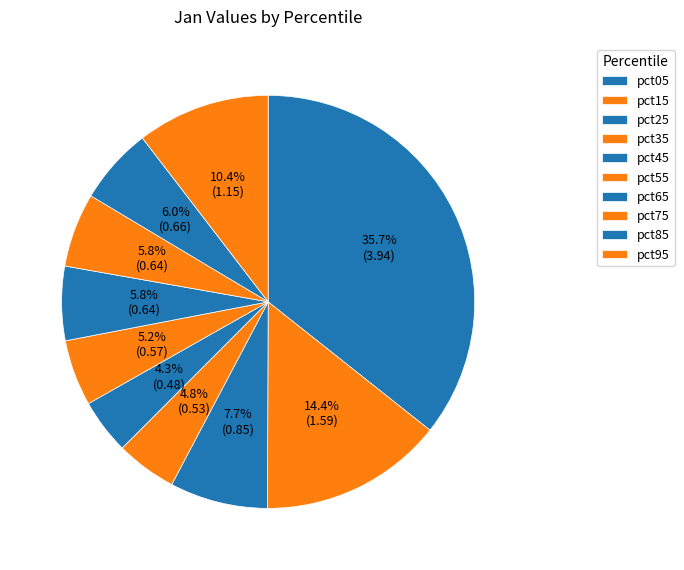

To the nearest percent, what is the difference between the largest and smallest slice percentages?

31%